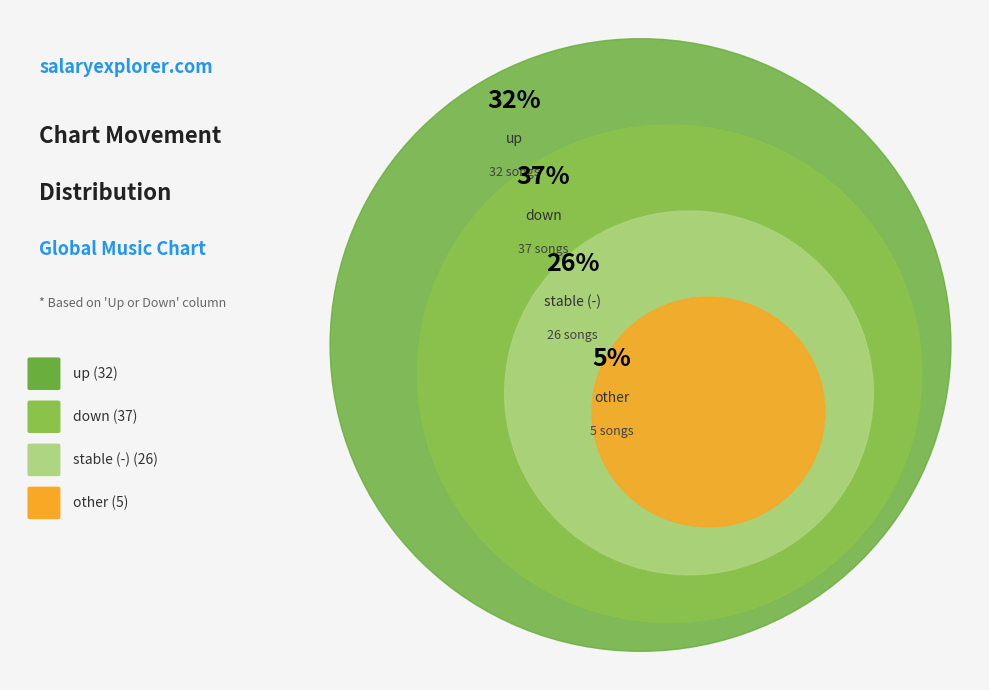

Is there any slice that represents more than half of the pie?

No